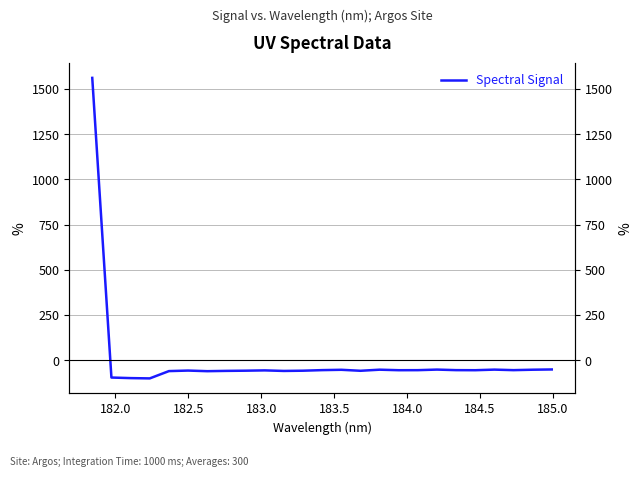

How many series are shown in this chart?

1